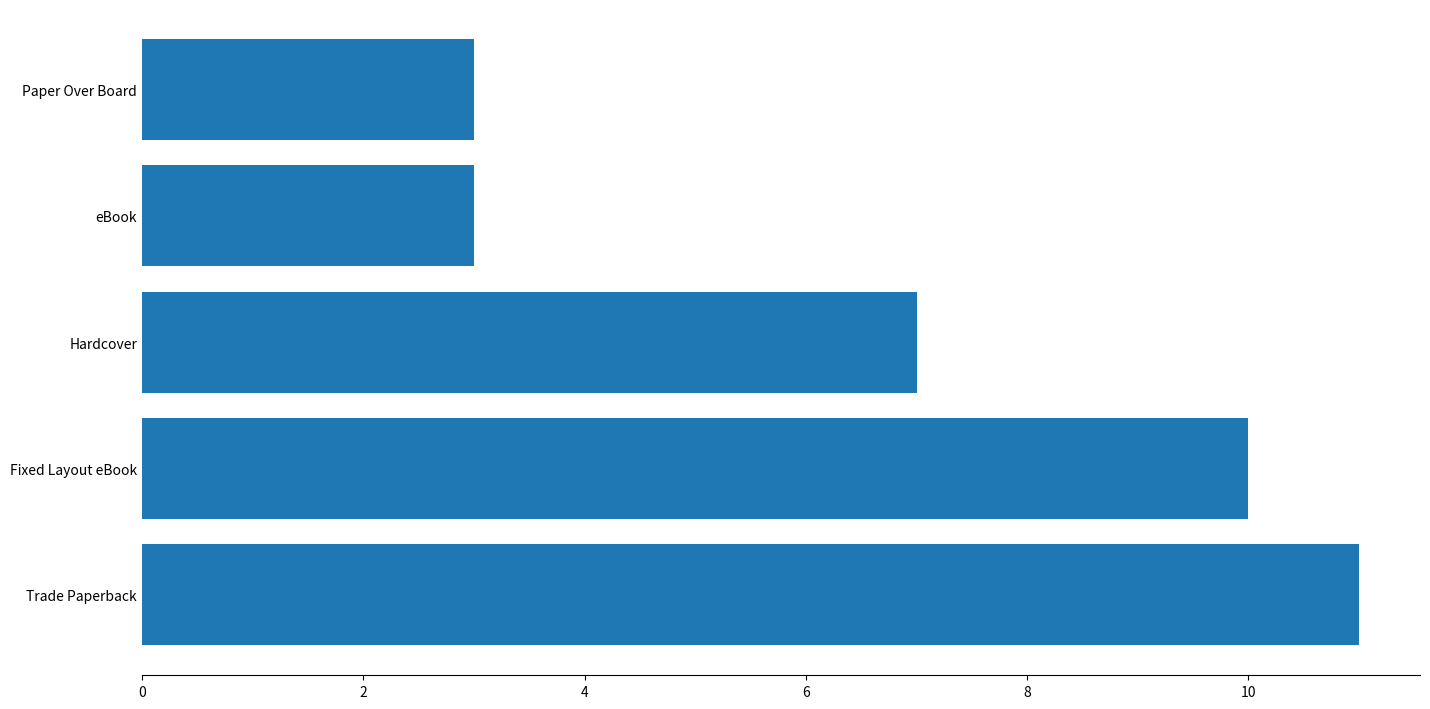

What is the sum of all values?

34